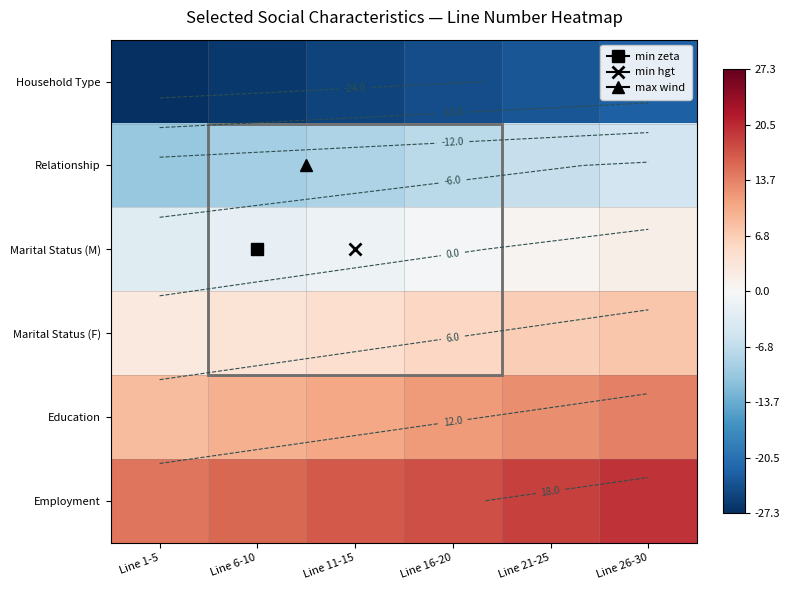

At which category is the sum across all series the highest?

Line 26-30